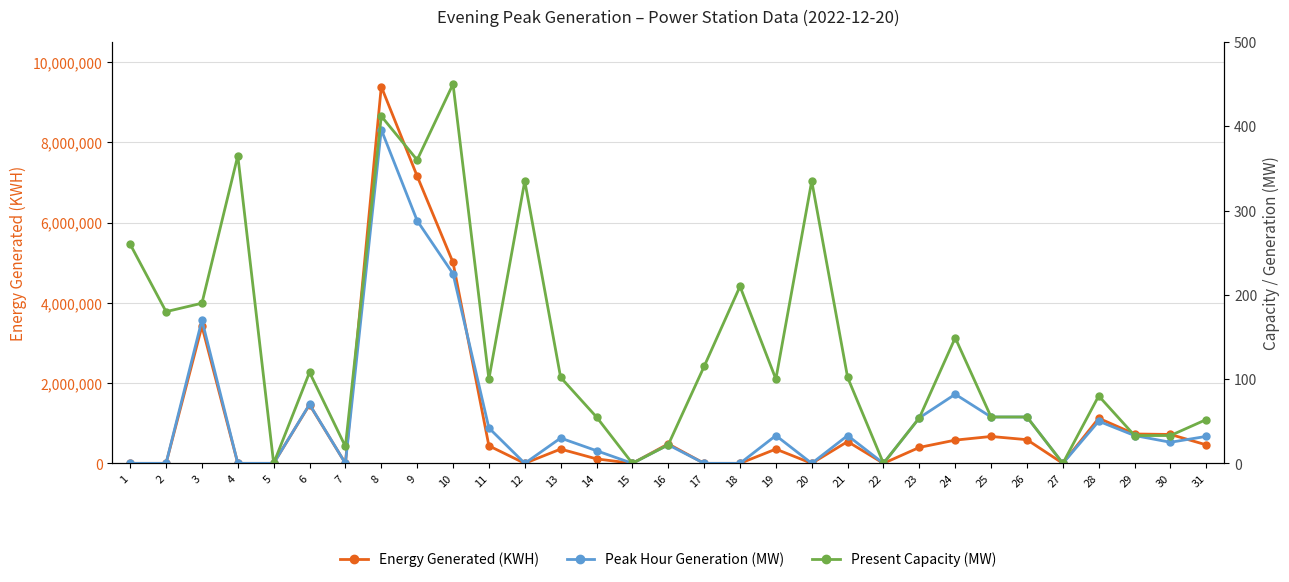

At 25, list the series in order from smallest to largest.

Peak Hour Generation (MW), Present Capacity (MW), Energy Generated (KWH)